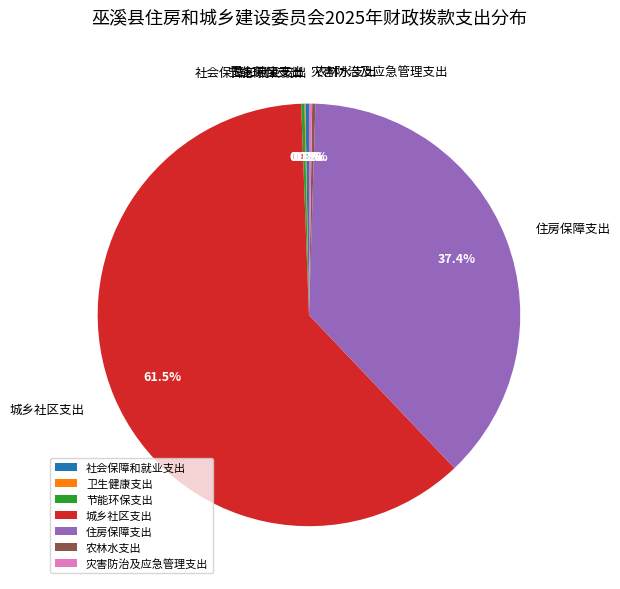

Approximately how many times larger is the value at 住房保障支出 compared to 城乡社区支出?

0.6